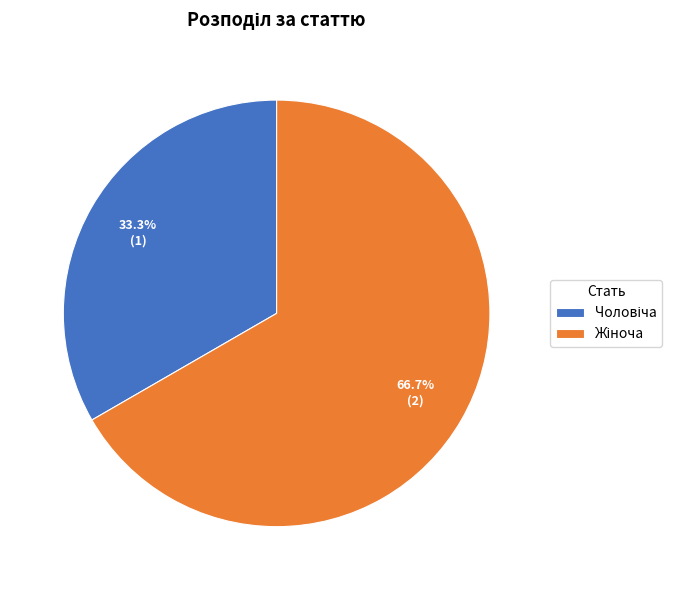

Is there any slice that represents more than half of the pie?

Yes